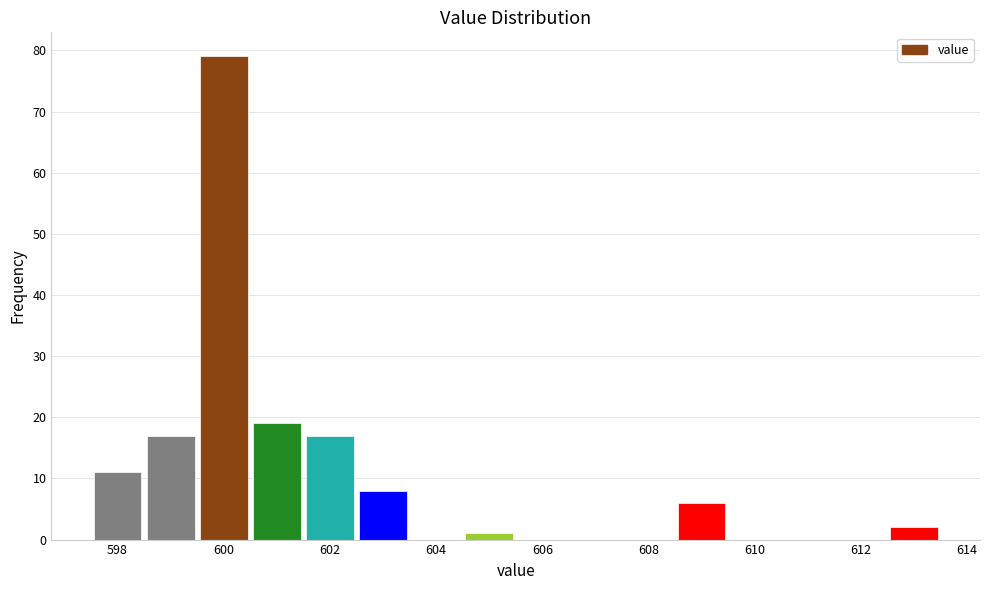

Reading left to right, list every bar in this chart as the range it spans on the x-axis followed by its height. Neither the bar edges nor the heights are printed on the chart, so give them approximately, as read against the axes.

597.5 to 598.5: 11
598.5 to 599.5: 17
599.5 to 600.5: 79
600.5 to 601.5: 19
601.5 to 602.5: 17
602.5 to 603.5: 8
603.5 to 604.5: 0
604.5 to 605.5: 1
605.5 to 606.5: 0
606.5 to 607.5: 0
607.5 to 608.5: 0
608.5 to 609.5: 6
609.5 to 610.5: 0
610.5 to 611.5: 0
611.5 to 612.5: 0
612.5 to 613.5: 2